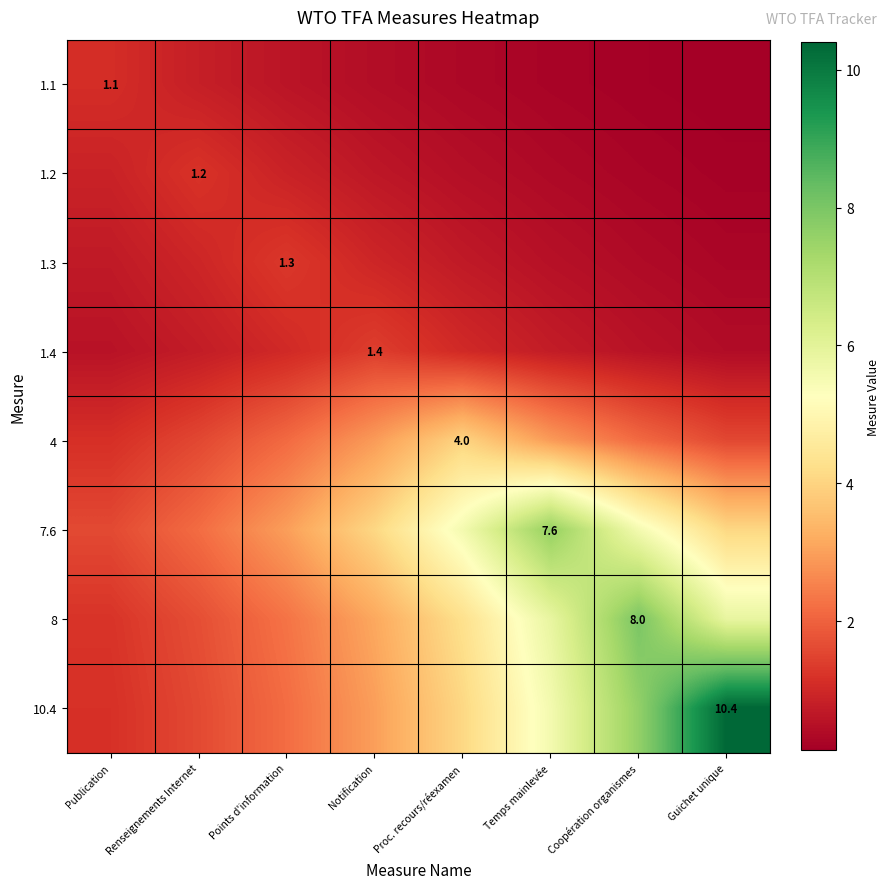

Which series has the widest spread of values?

10.4